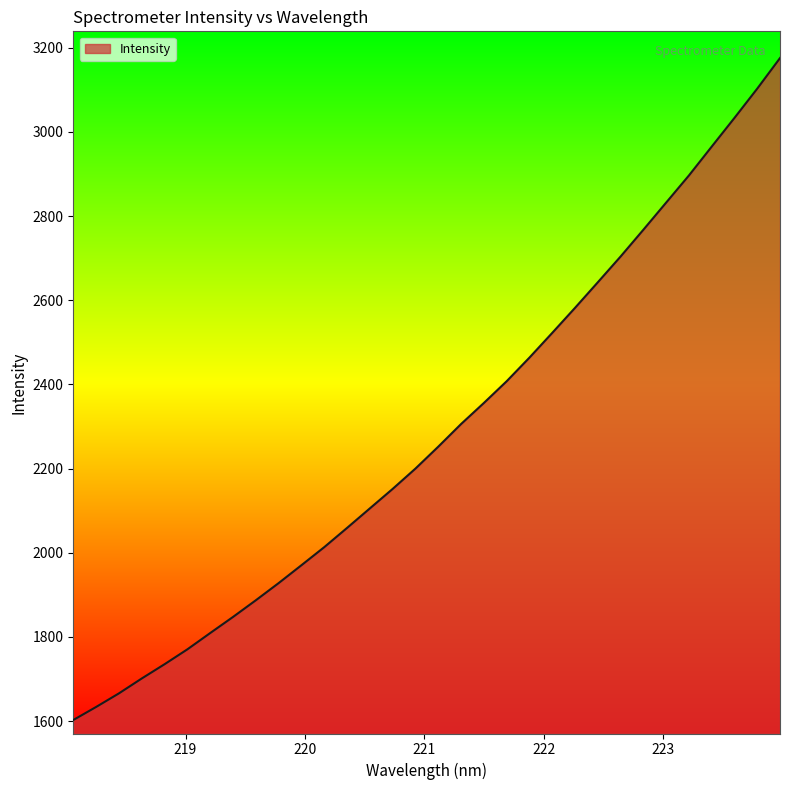

What is the difference between the maximum and minimum values?

1573.1